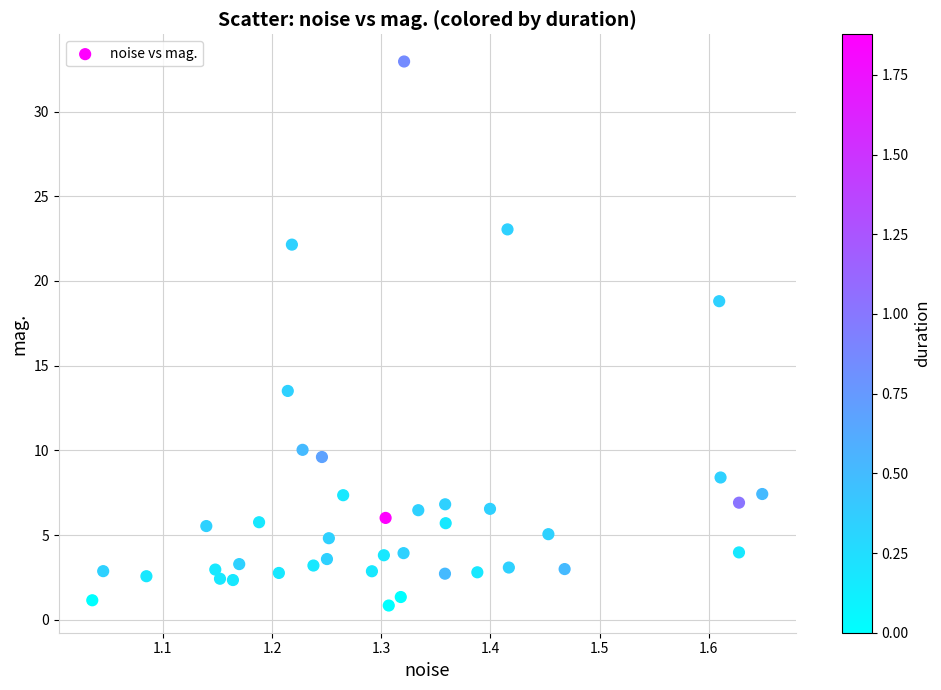

What is the range of Y values (max minus min)?

32.1